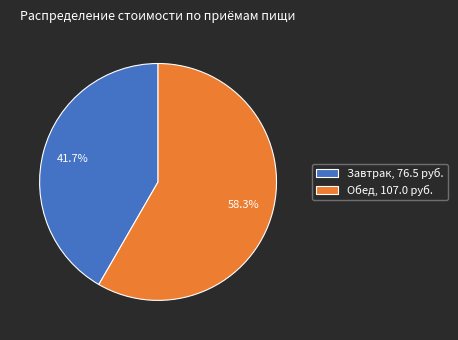

To the nearest percent, what percentage of the pie is Завтрак?

42%